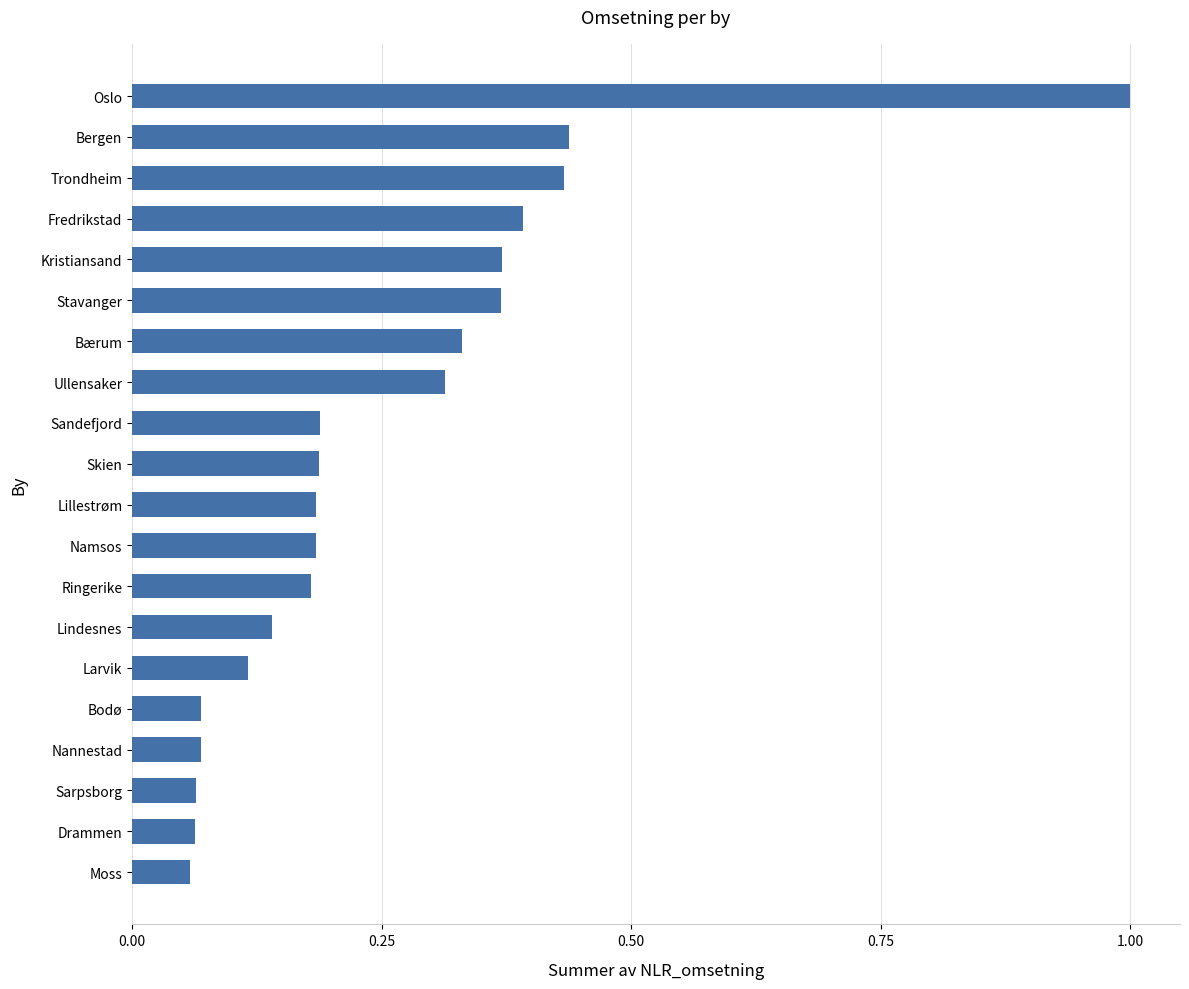

The value at Ullensaker is 0.2. True or false?

False